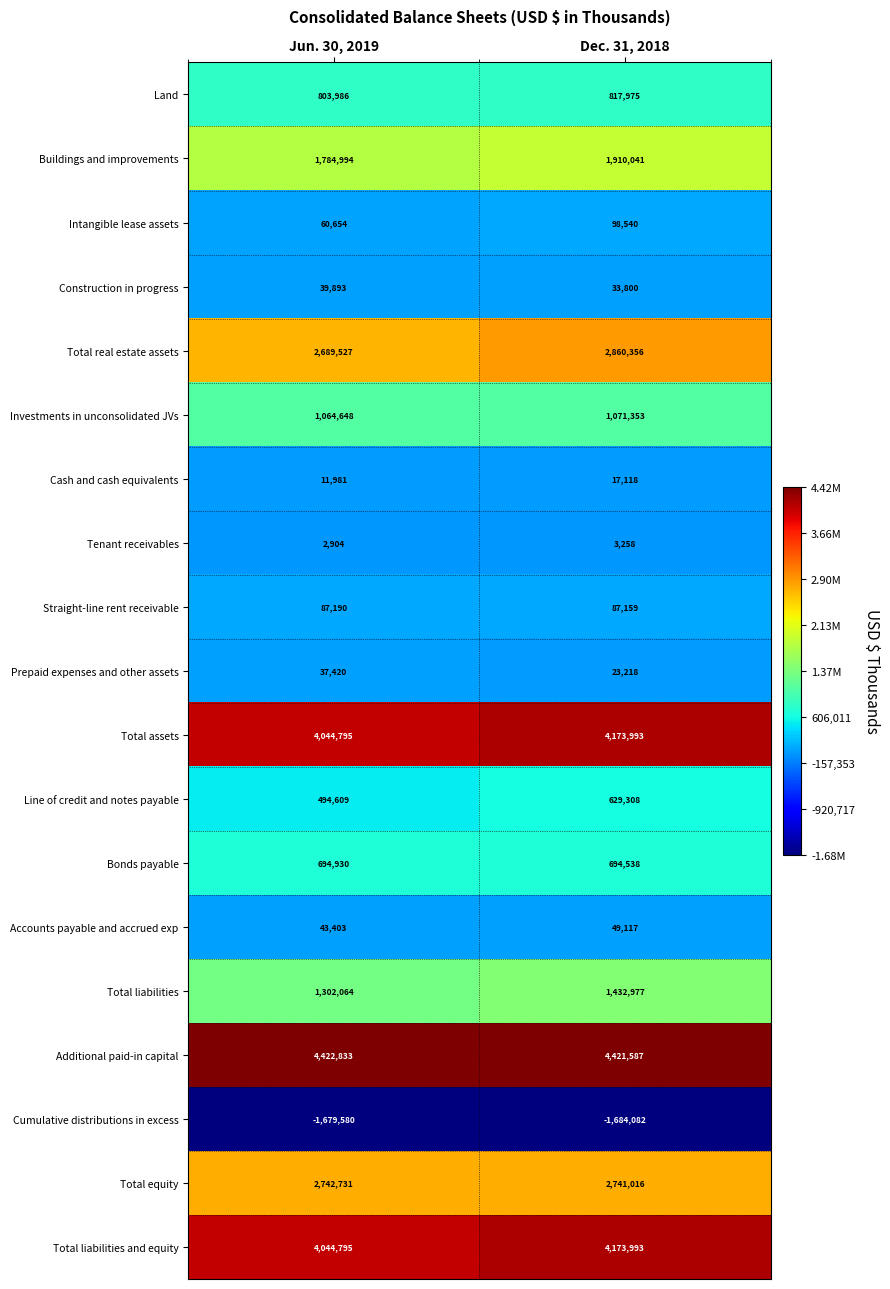

How many data points in Buildings and improvements are less than 1910041?

1